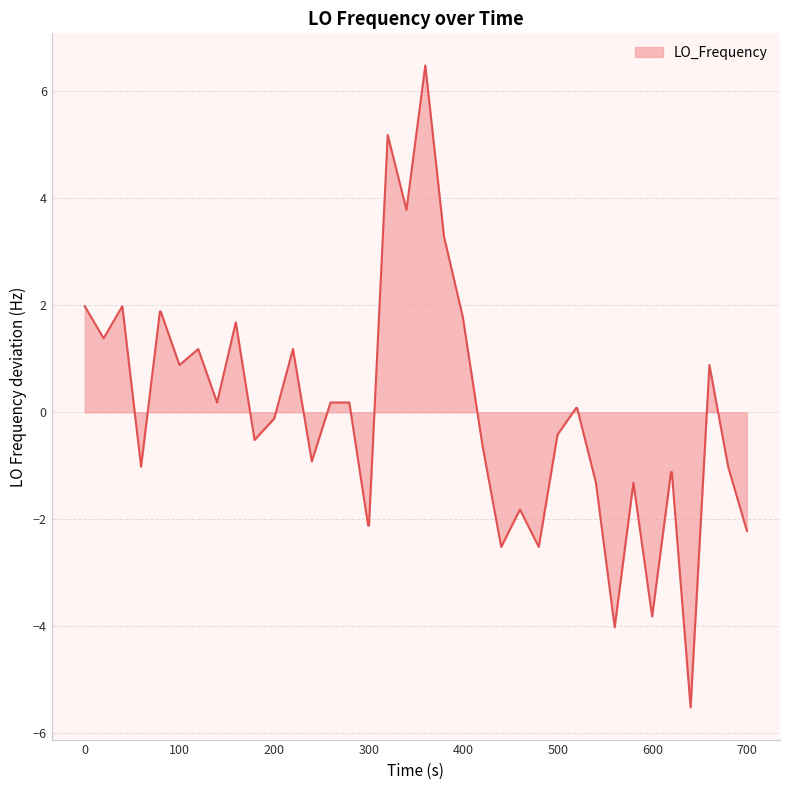

What is the difference between the maximum and minimum values?

12.0